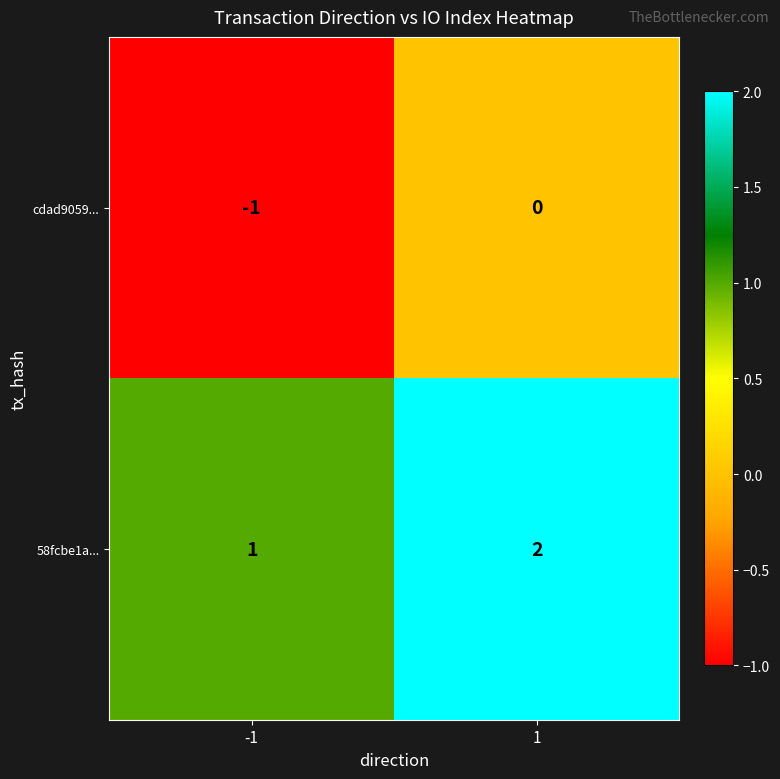

Is the value of 58fcbe1a... at -1 greater than the value of cdad9059... at -1?

Yes